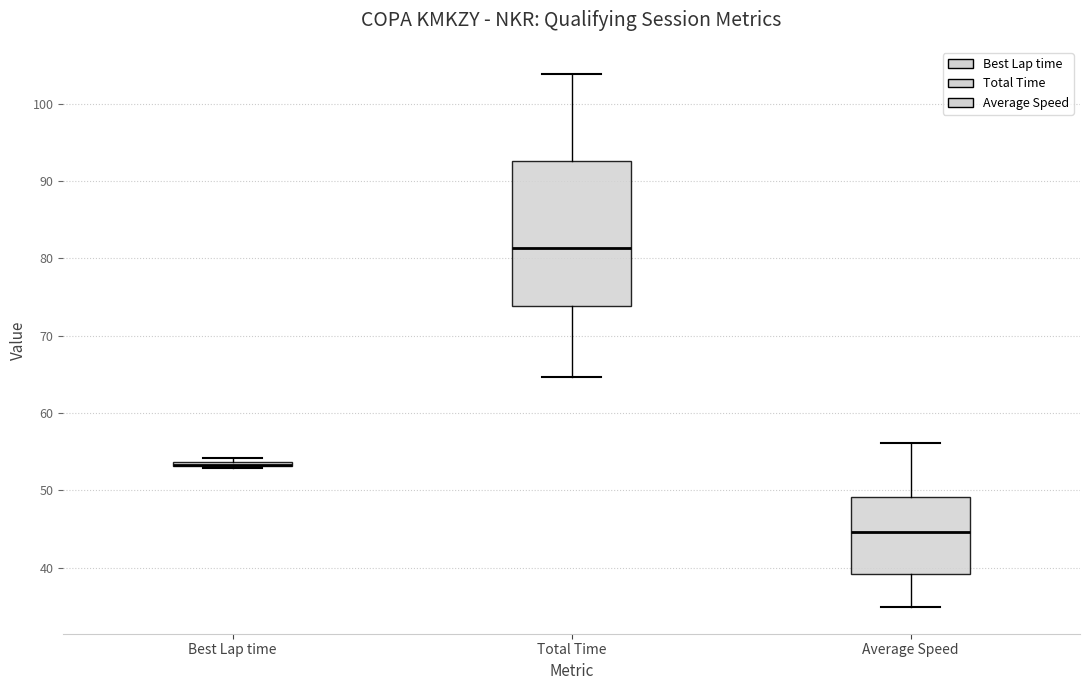

Comparing the boxes themselves (not the whiskers), which one is the tallest?

Total Time